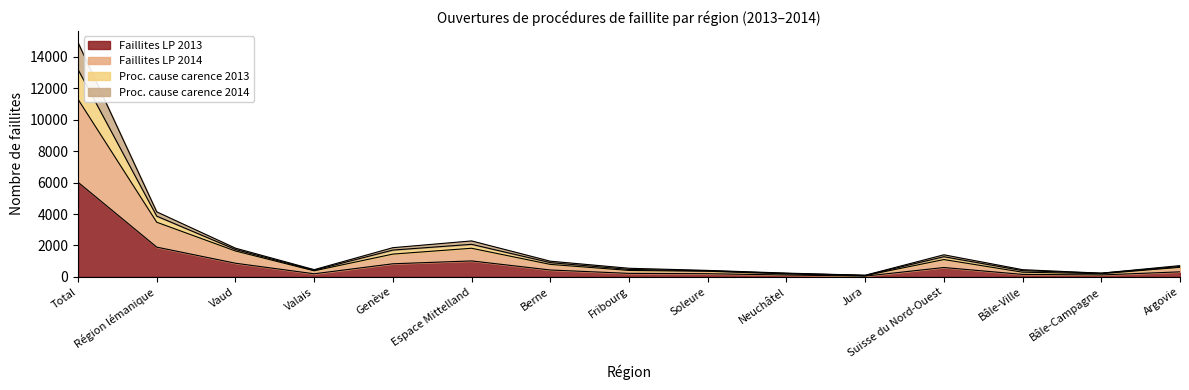

How many interior local peaks does the Faillites LP 2013 series have?

2